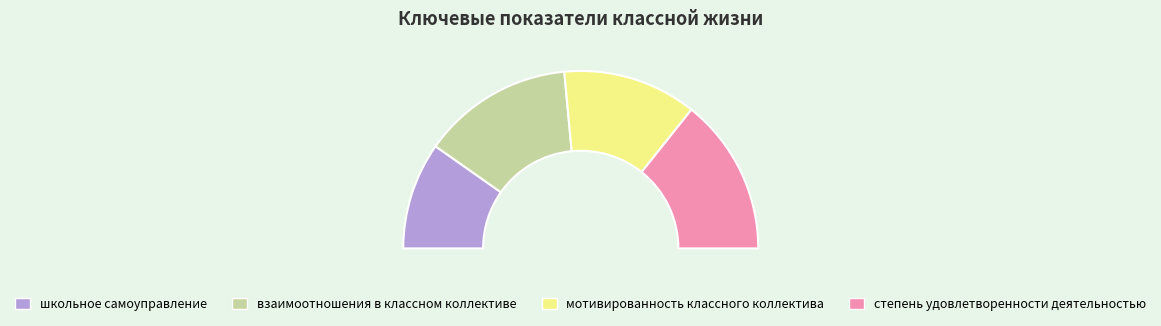

Which slice is the largest?

степень удовлетворенности деятельностью